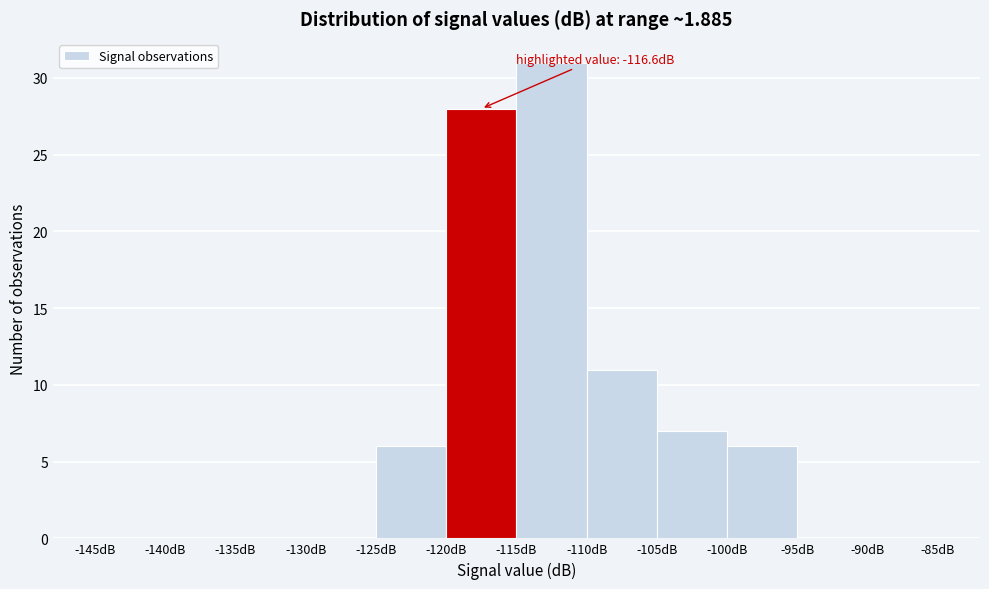

Over which range of the x-axis is the bar tallest?

-115 to -110